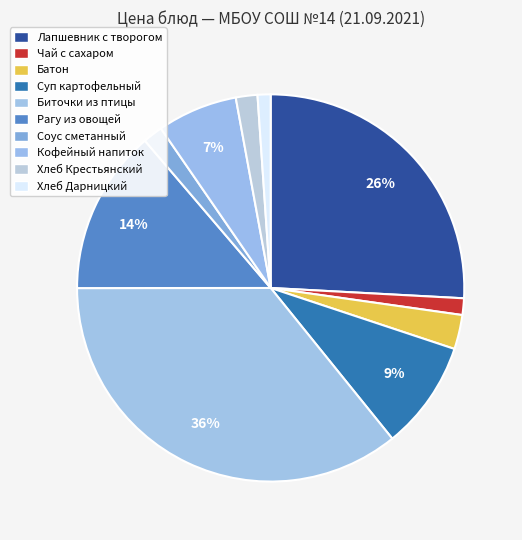

The Соус сметанный slice represents 2% of the pie. True or false?

True